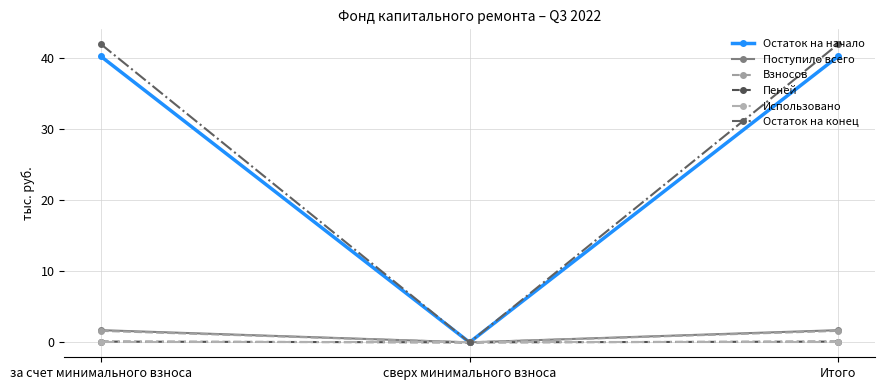

How many lines are shown in the chart?

6